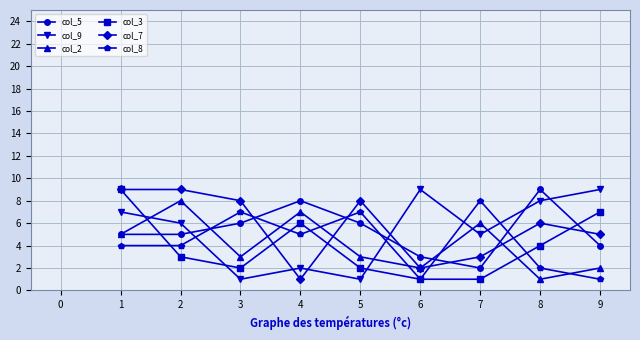

Rank the series at 4 from highest to lowest value.

col_5, col_2, col_3, col_8, col_9, col_7